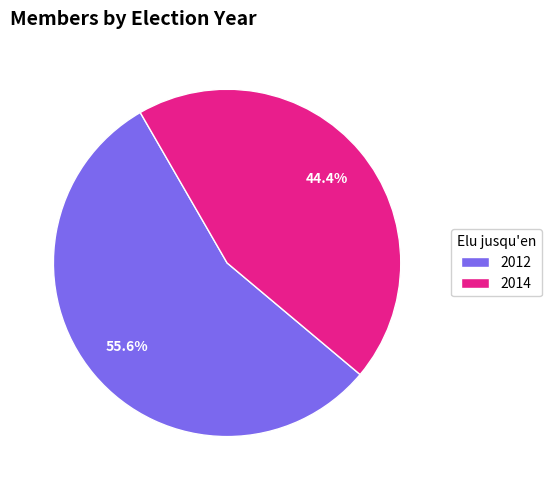

Is there any slice that represents more than half of the pie?

Yes